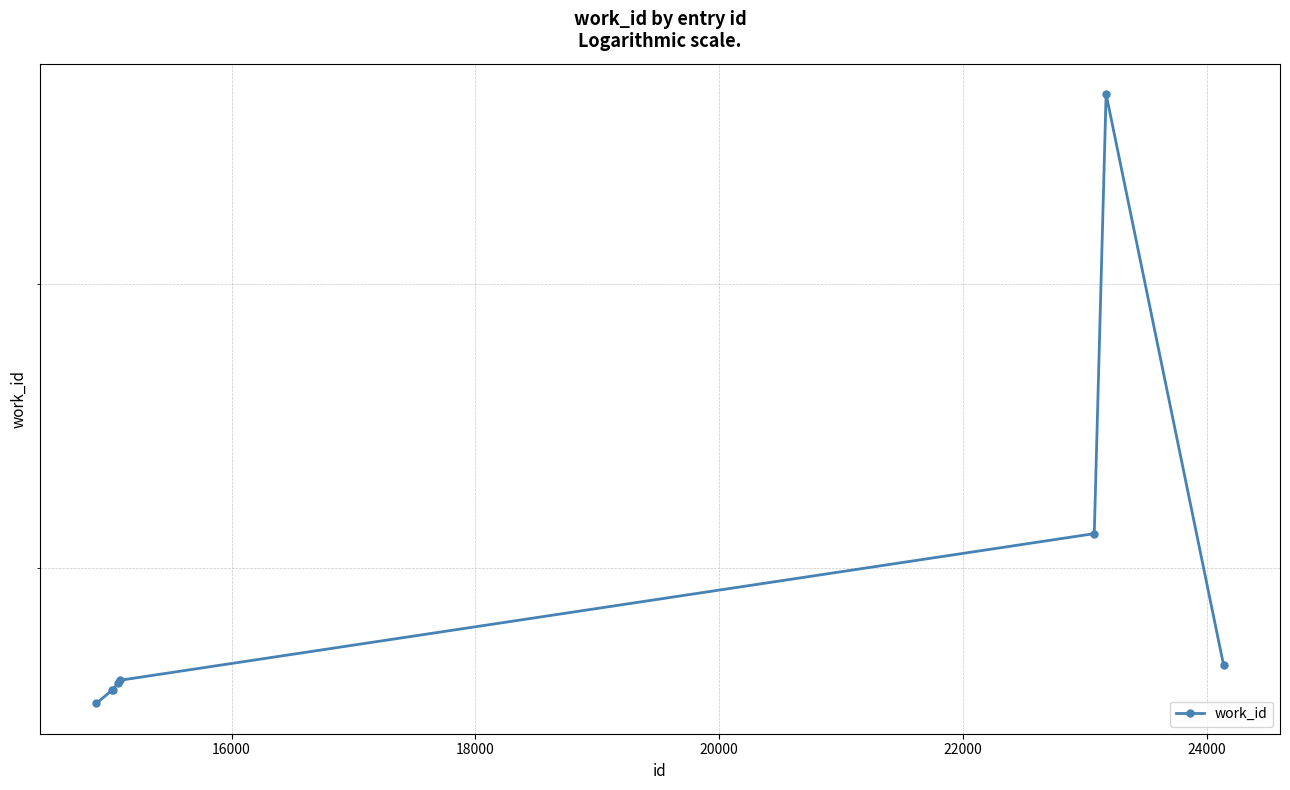

Does the chart display data point markers on the line(s)?

Yes